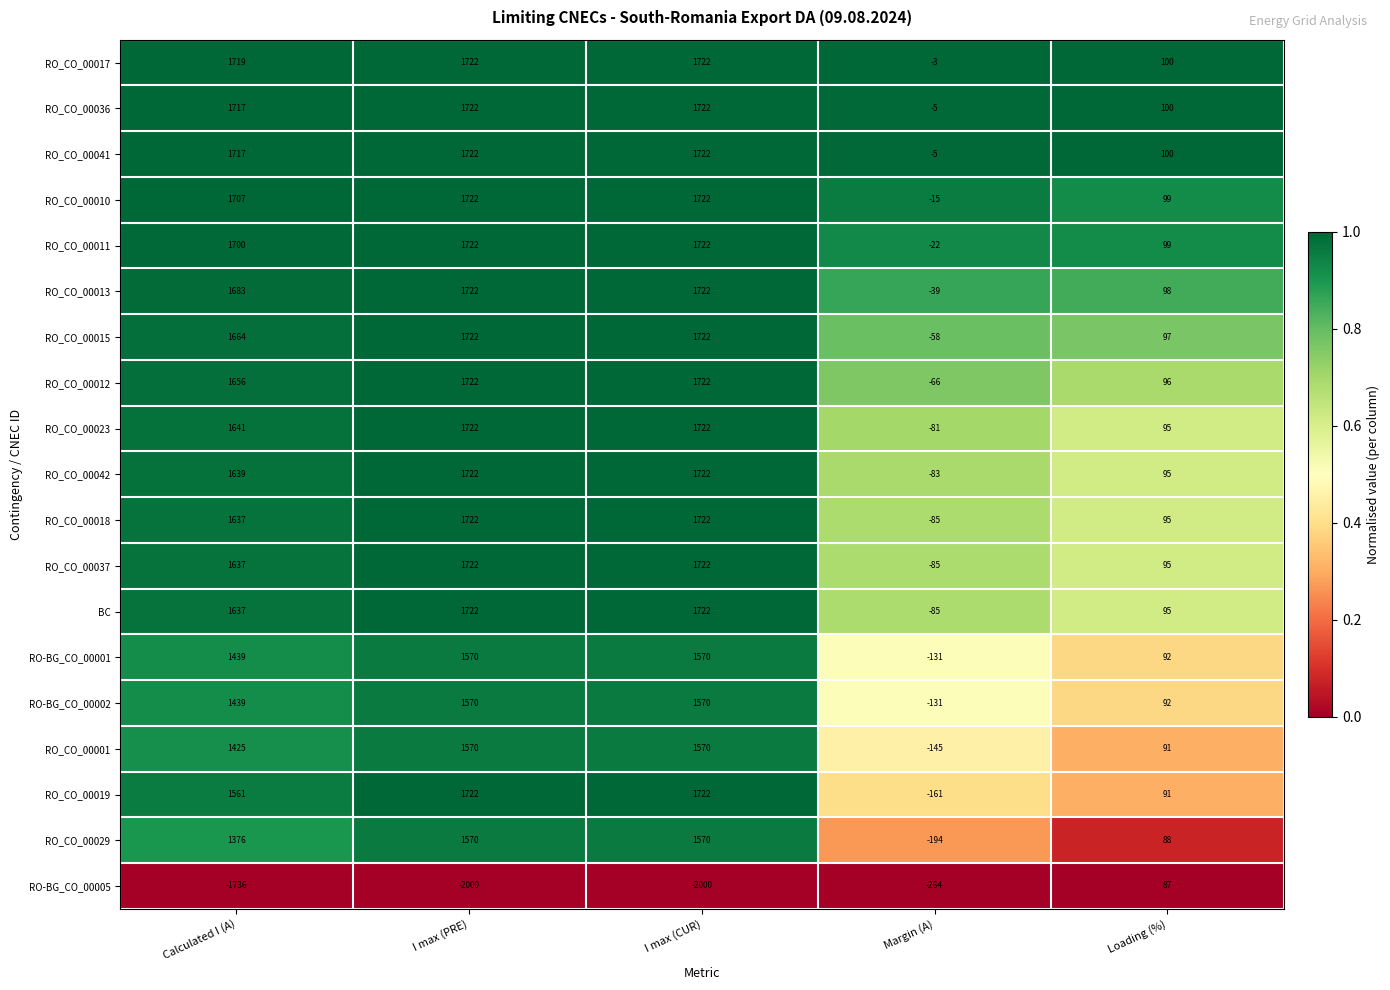

What is the maximum value for RO_CO_00036?

1722